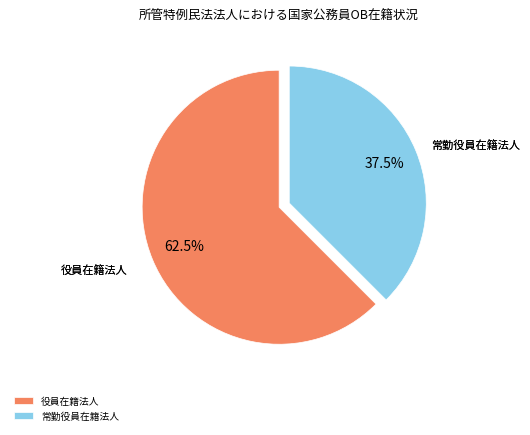

Which slice represents more than half of the pie?

役員在籍法人